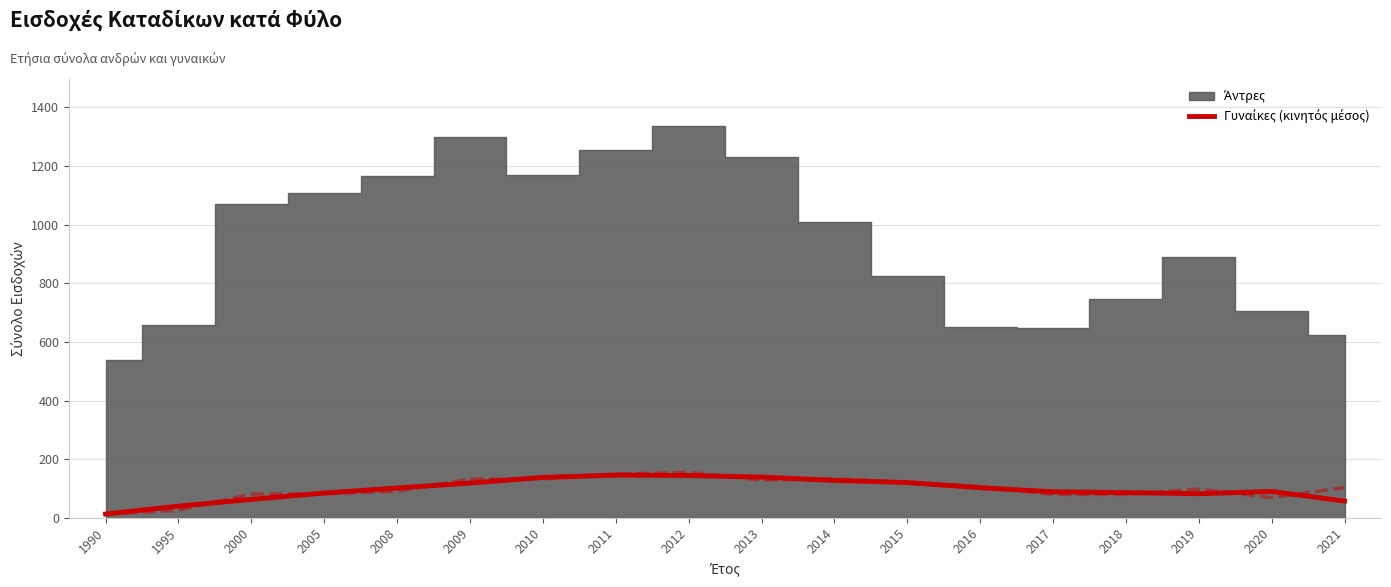

What is the sum of all values?

1743.3